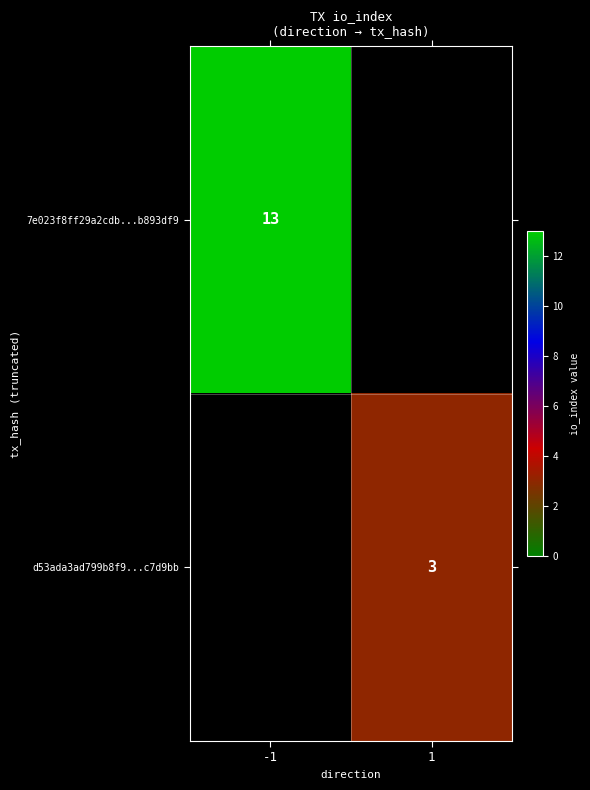

The value of d53ada3ad799b8f9...c7d9bb at 1 is 3. True or false?

True